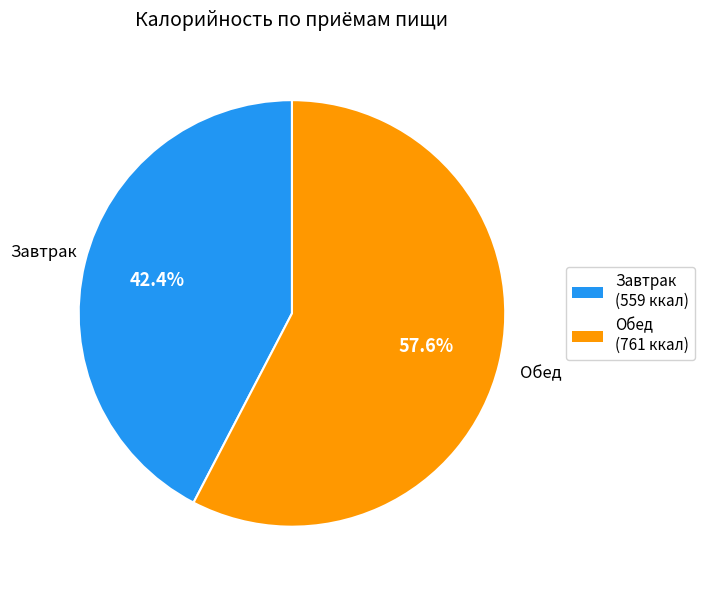

To the nearest percent, what is the difference between the largest and smallest slice percentages?

15%